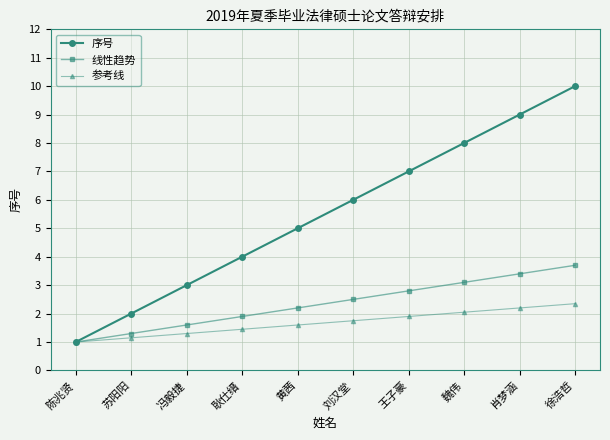

What position from the right is 苏阳阳?

9